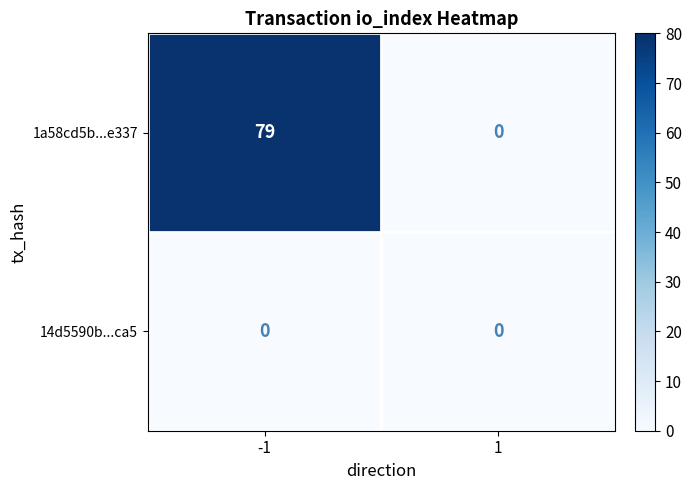

At which category is the sum across all series the highest?

-1